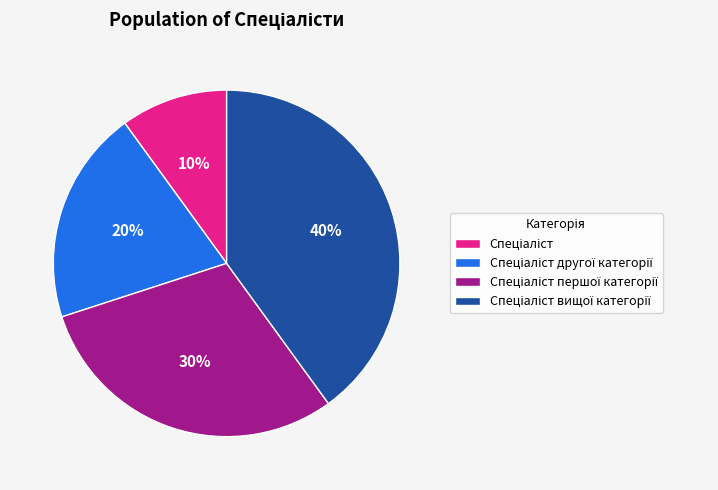

Is there a majority slice in this chart?

No